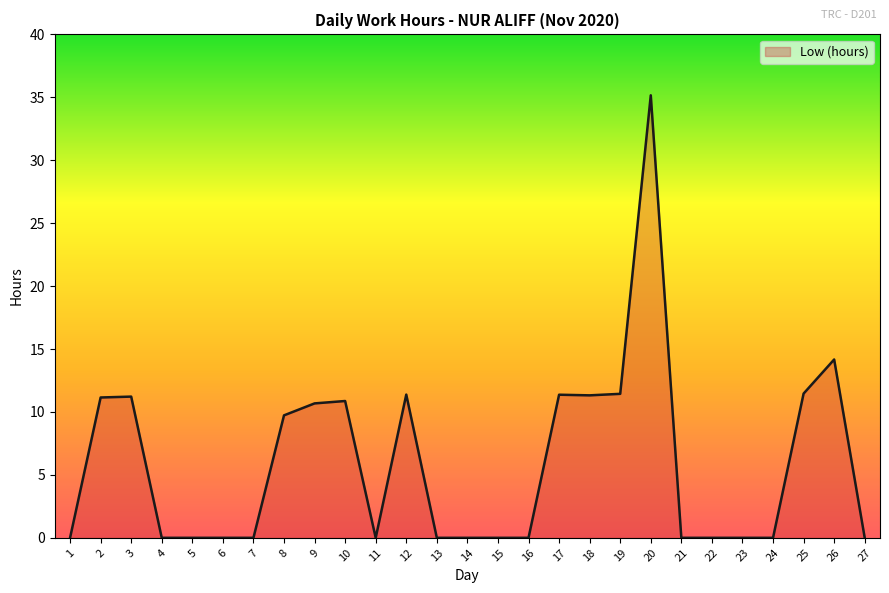

Reading right to left, extract all data points from this chart.

0.0	14.2	11.5	0.0	0.0	0.0	0.0	35.2	11.4	11.3	11.4	0.0	0.0	0.0	0.0	11.4	0.0	10.9	10.7	9.7	0.0	0.0	0.0	0.0	11.2	11.2	0.0